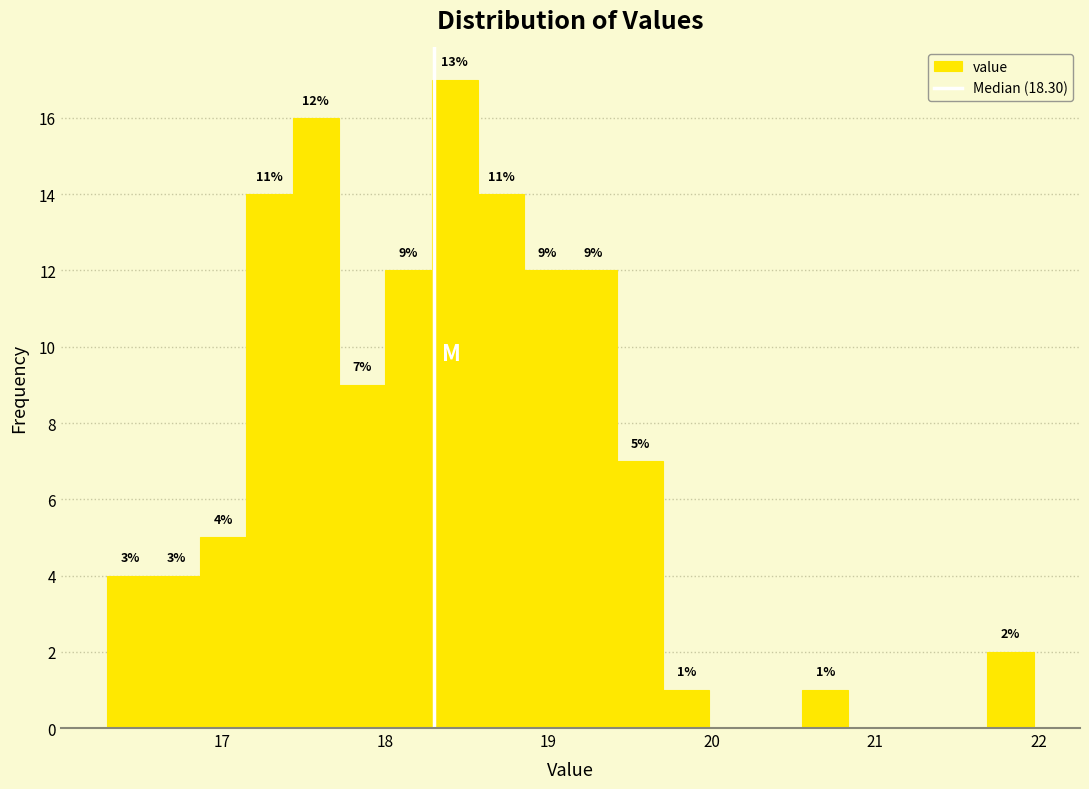

Read against the x-axis, roughly where is the centre of the tallest bar?

18.4